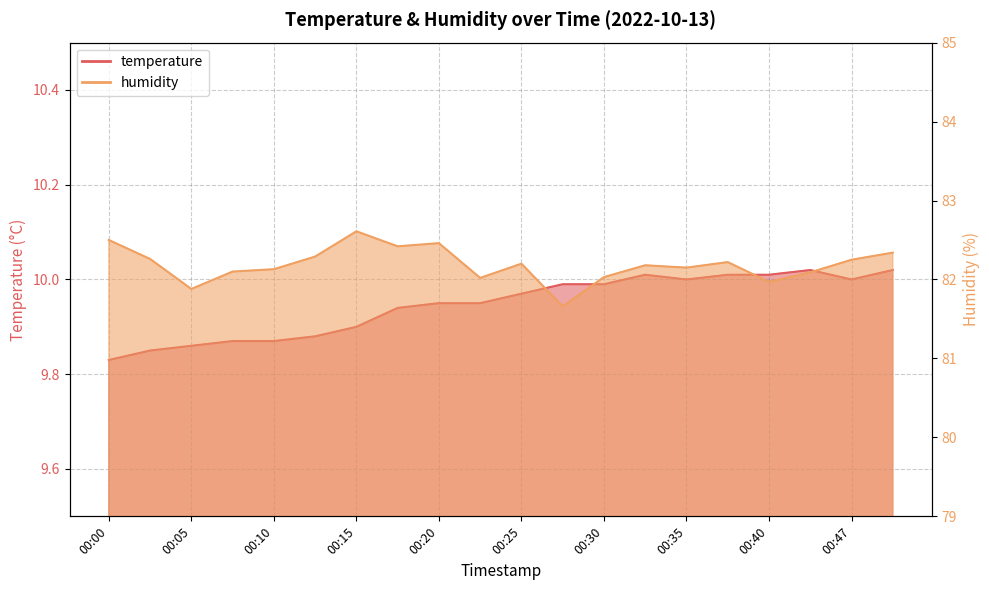

Reading left to right, extract all data points from this chart.

temperature: 00:00=9.8	00:03=9.8	00:05=9.9	00:08=9.9	00:10=9.9	00:13=9.9	00:15=9.9	00:18=9.9	00:20=9.9	00:23=9.9	00:25=10.0	00:28=10.0	00:30=10.0	00:33=10.0	00:35=10.0	00:37=10.0	00:40=10.0	00:42=10.0	00:47=10.0	00:50=10.0
humidity: 00:00=82.5	00:03=82.3	00:05=81.9	00:08=82.1	00:10=82.1	00:13=82.3	00:15=82.6	00:18=82.4	00:20=82.5	00:23=82.0	00:25=82.2	00:28=81.7	00:30=82.0	00:33=82.2	00:35=82.2	00:37=82.2	00:40=82.0	00:42=82.1	00:47=82.2	00:50=82.3